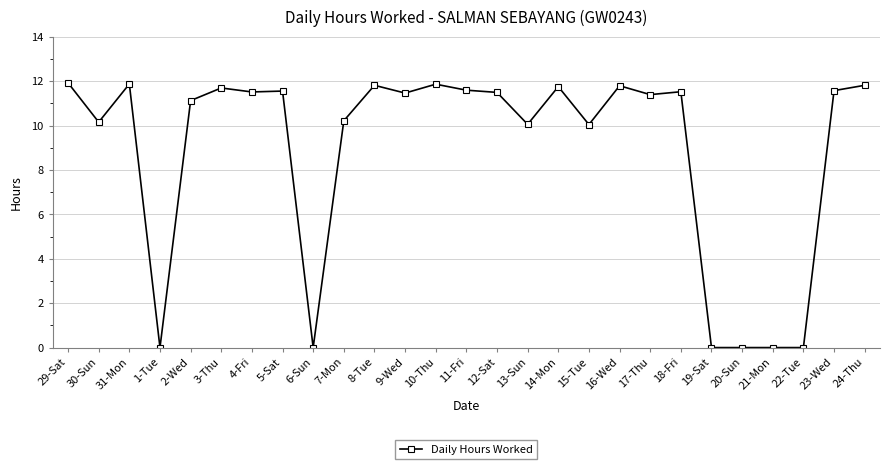

What is the difference between the values at 23-Wed and 7-Mon?

1.4